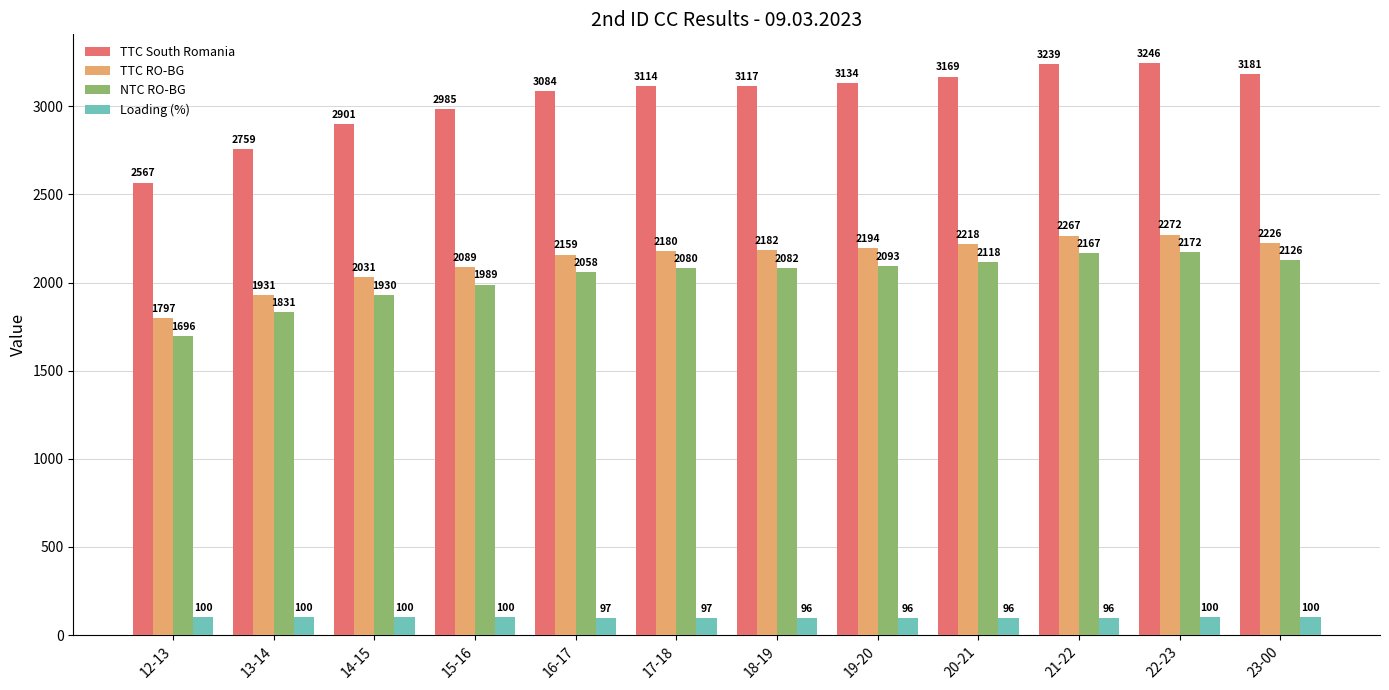

Is the value of Loading (%) at 19-20 greater than the value of TTC South Romania at 12-13?

No